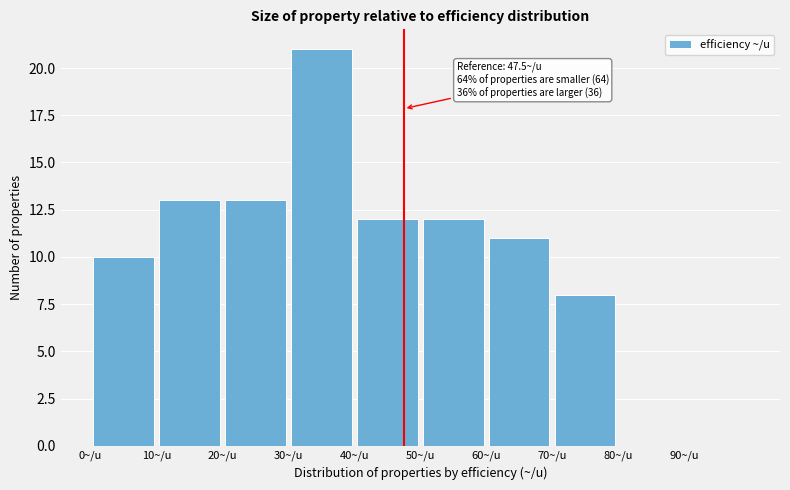

Over which range of the x-axis is the bar tallest?

30 to 40